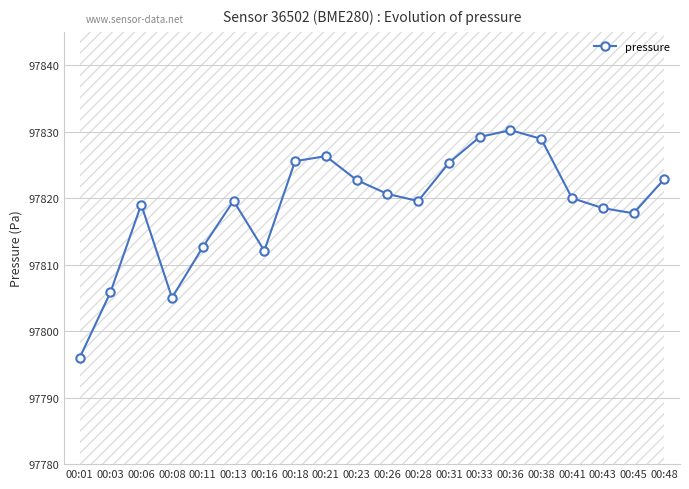

How many lines are shown in the chart?

1